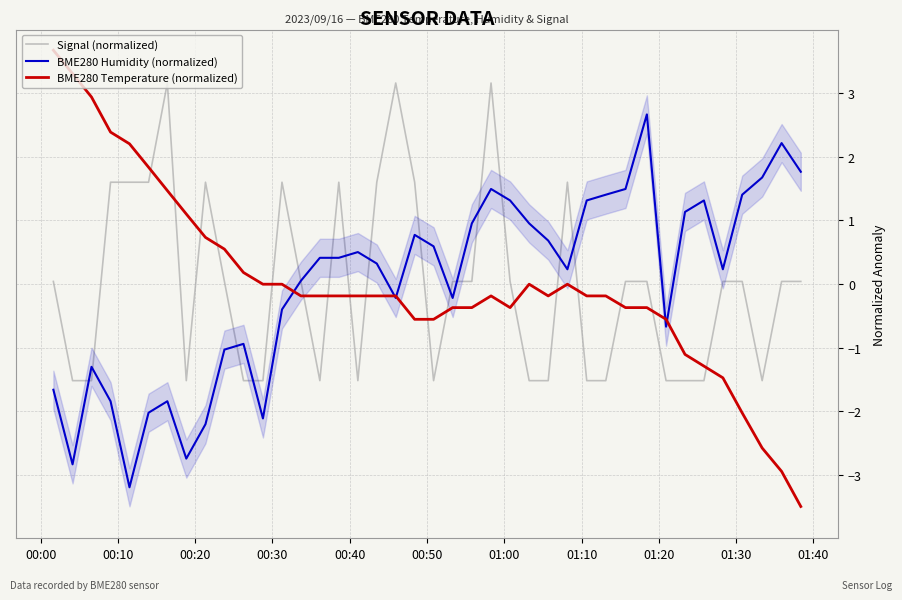

How many times do Signal (normalized) and BME280 Temperature (normalized) cross each other?

17